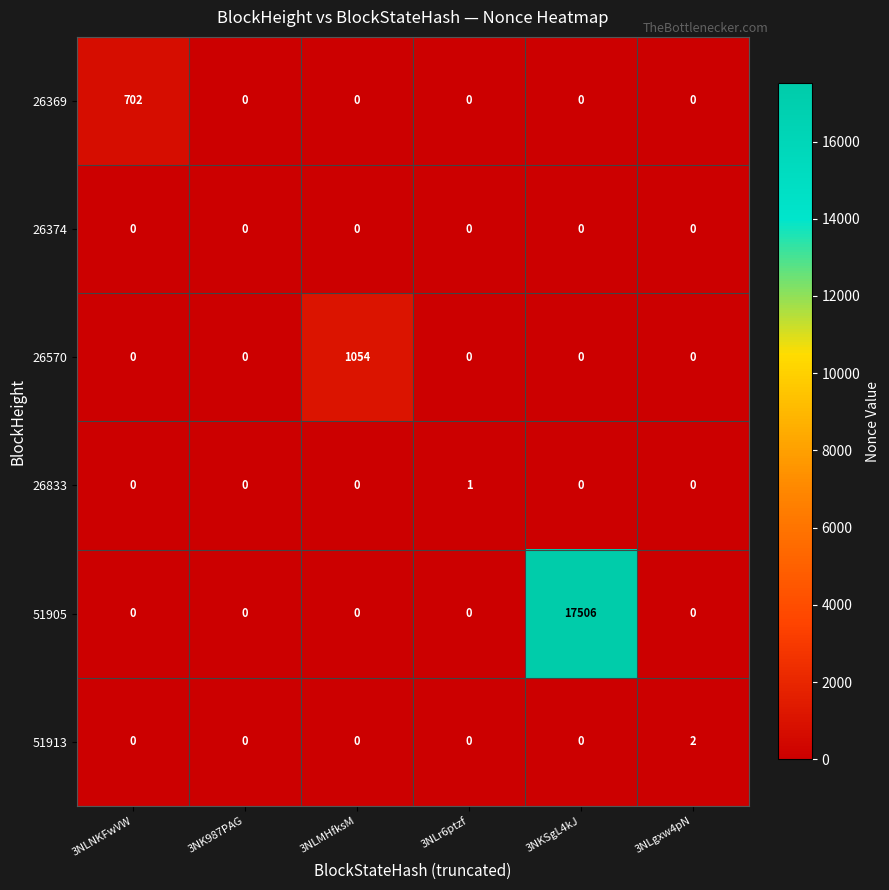

The 51905 series shows 0 at 3NLgxw4pN. True or false?

True